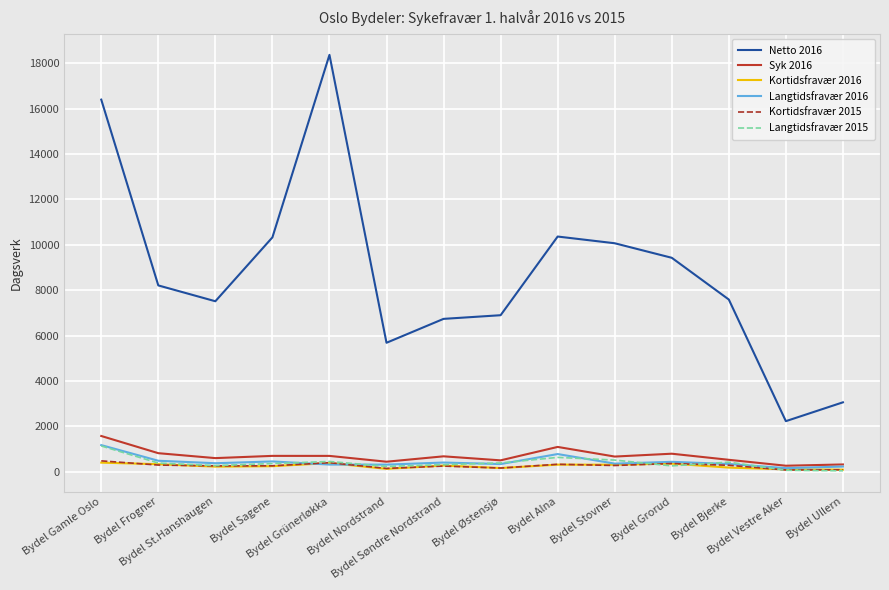

What is the total value across all series at Bydel Grünerløkka?

20620.2